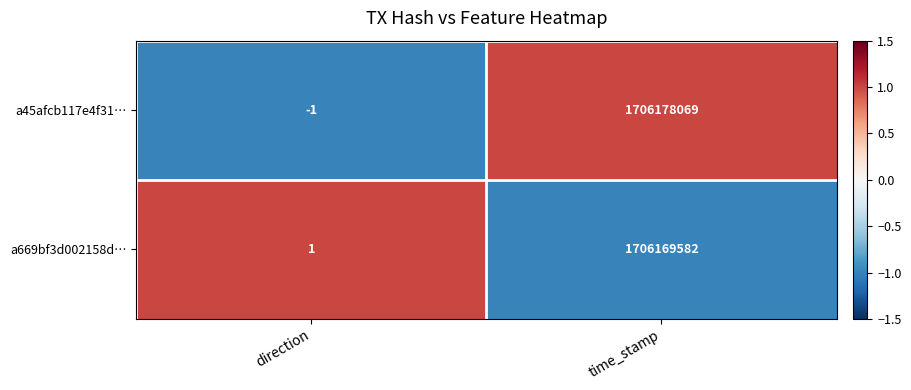

Reading right to left, extract all data points from this chart.

a45afcb117e4f31…: time_stamp=1706178069	direction=-1
a669bf3d002158d…: time_stamp=1706169582	direction=1